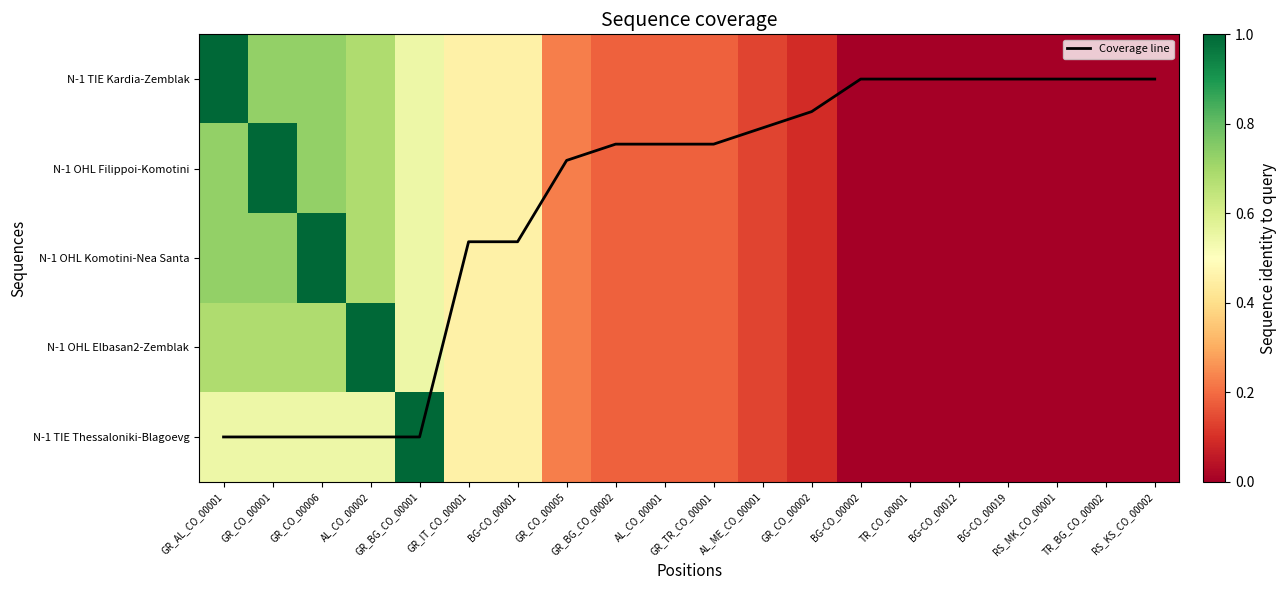

Rank the series by their maximum value, from highest to lowest.

Coverage line, N-1 TIE Kardia-Zemblak, N-1 OHL Filippoi-Komotini, N-1 OHL Komotini-Nea Santa, N-1 OHL Elbasan2-Zemblak, N-1 TIE Thessaloniki-Blagoevg